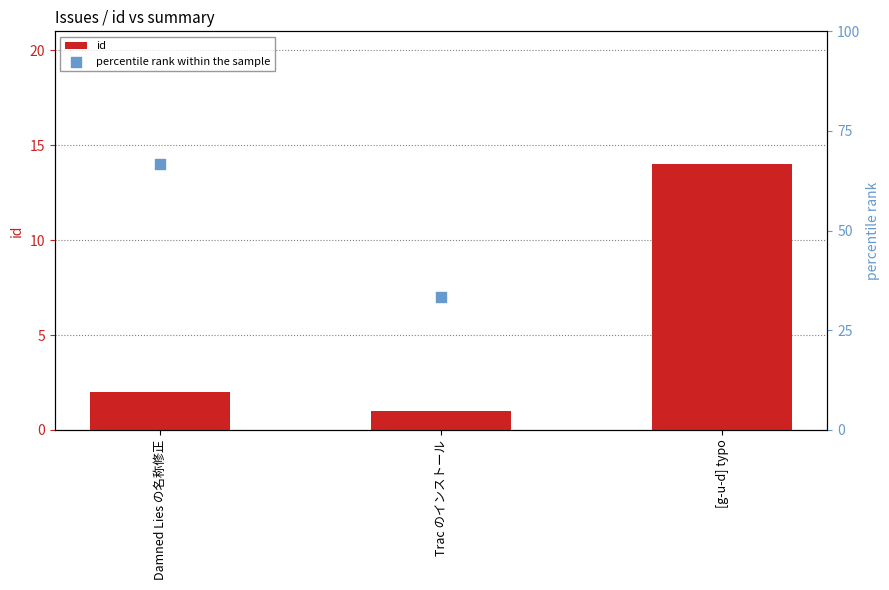

Which series has the largest total across all categories?

percentile rank within the sample